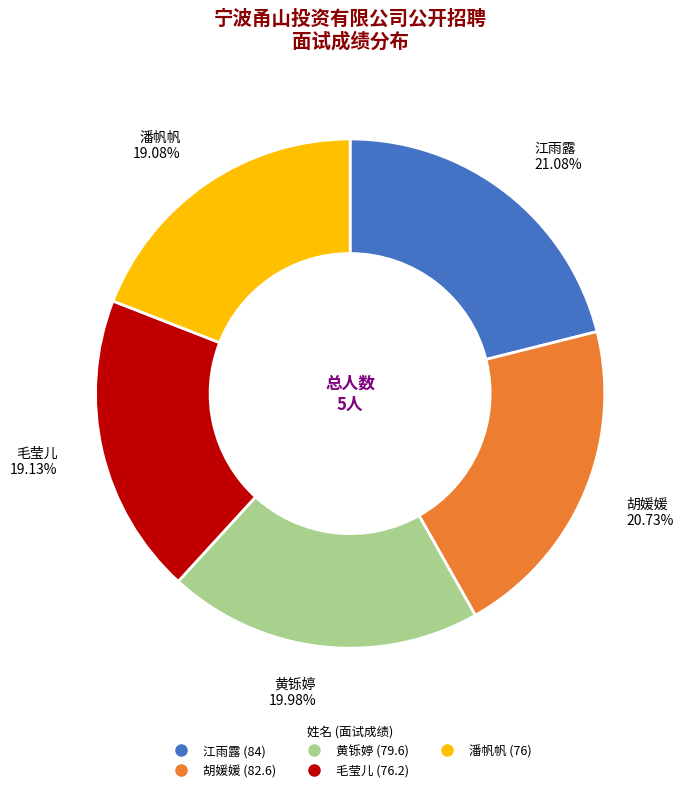

The 胡媛媛 slice represents 14% of the pie. True or false?

False